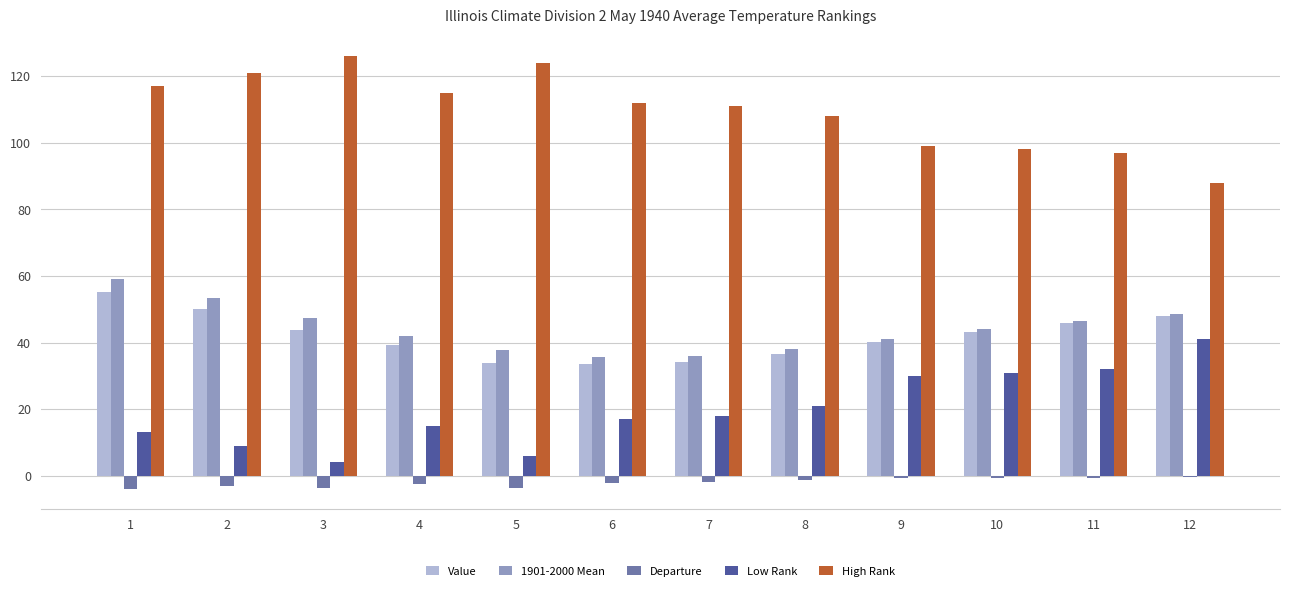

What is the maximum value shown in the chart?

126.0